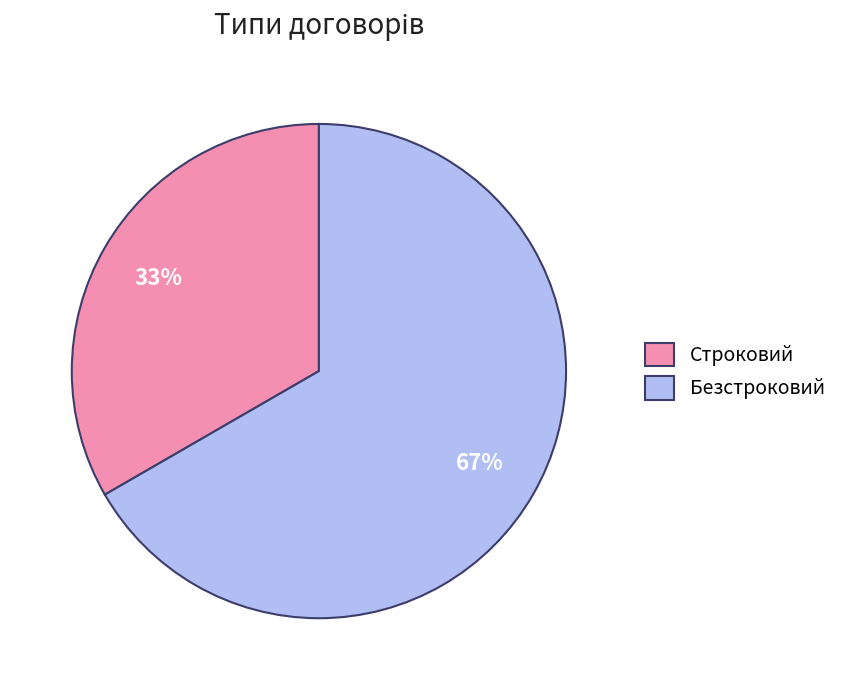

Is the sum of Безстроковий and Строковий greater than half?

Yes